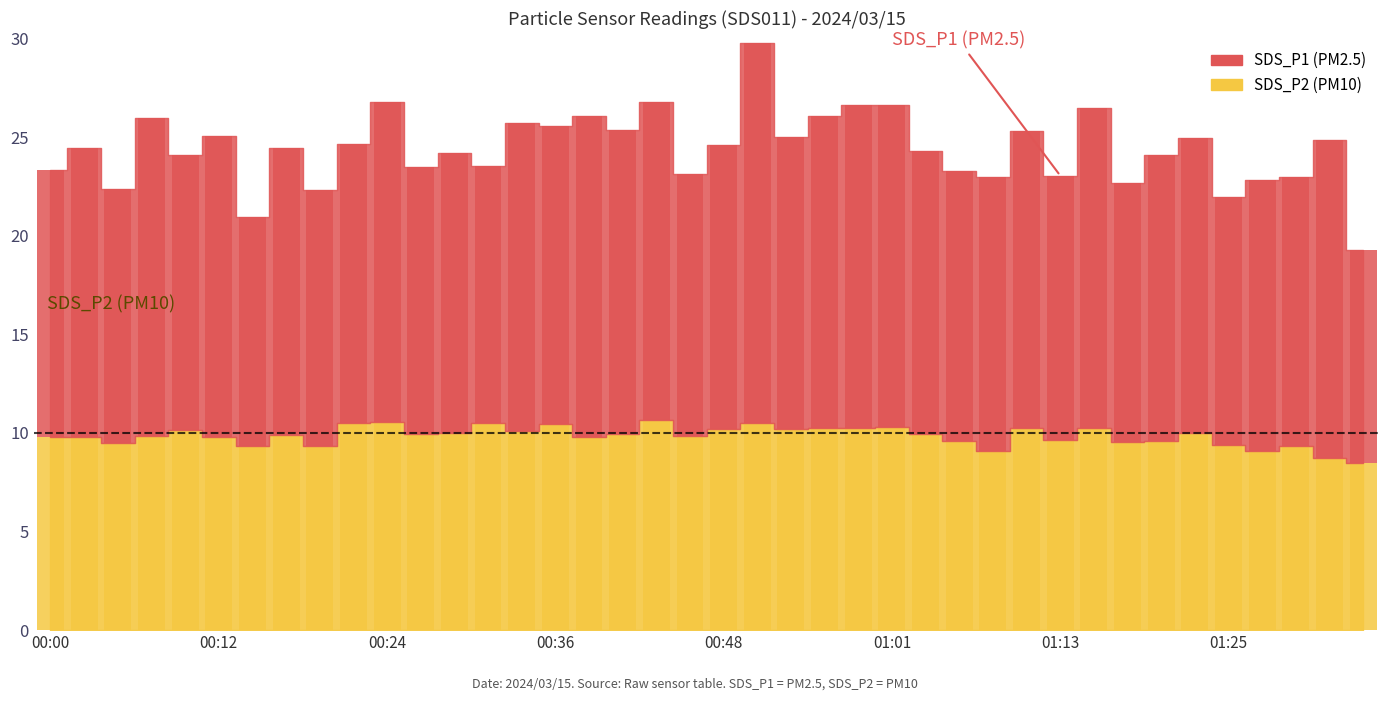

At which category does the chart reach its peak across all series?

00:51